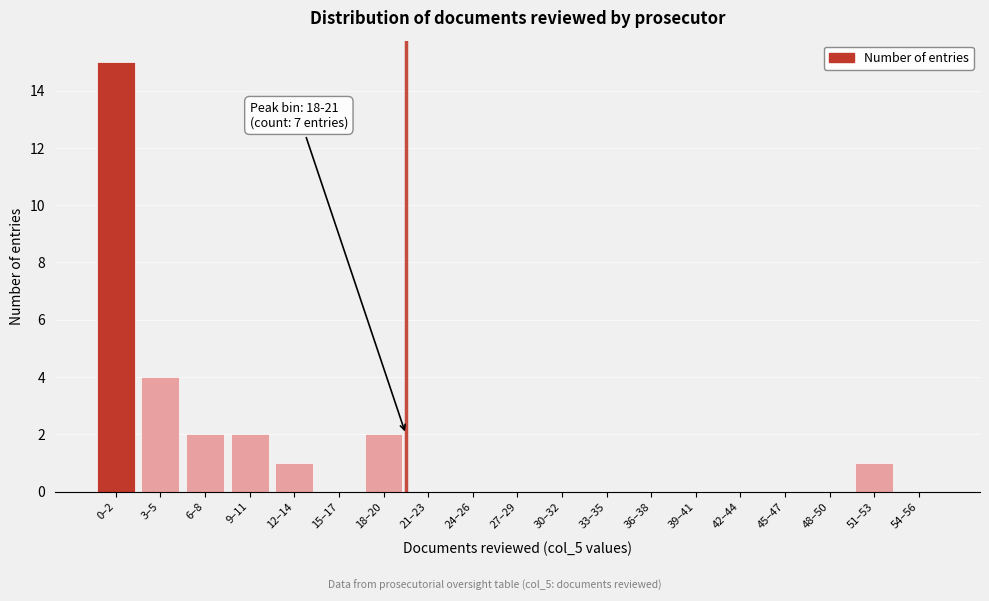

Reading left to right, transcribe all the data shown in this chart.

0–2=15	3–5=4	6–8=2	9–11=2	12–14=1	15–17=0	18–20=2	21–23=0	24–26=0	27–29=0	30–32=0	33–35=0	36–38=0	39–41=0	42–44=0	45–47=0	48–50=0	51–53=1	54–56=0